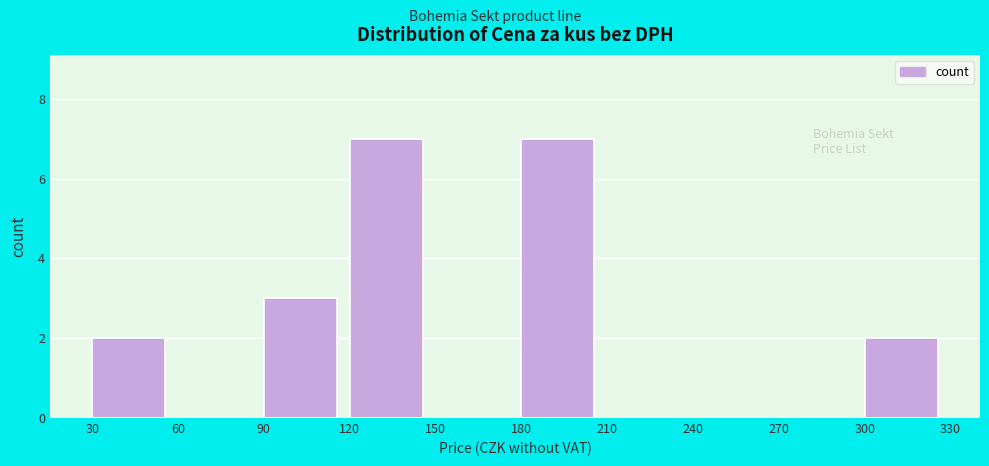

Reading left to right, list every bar in this chart as the range it spans on the x-axis followed by its height. The values are not printed on the chart, so give them approximately, as read against the axis.

30 to 60: 2
60 to 90: 0
90 to 120: 3
120 to 150: 7
150 to 180: 0
180 to 210: 7
210 to 240: 0
240 to 270: 0
270 to 300: 0
300 to 330: 2